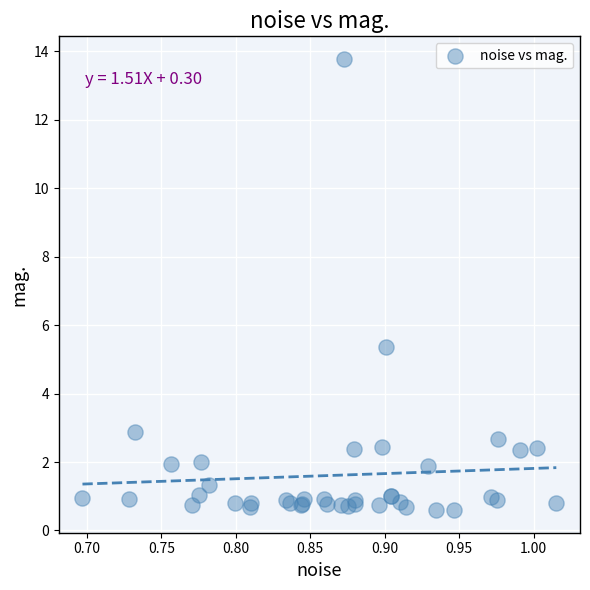

What Y value in the scatter plot is closest to 7?

5.4